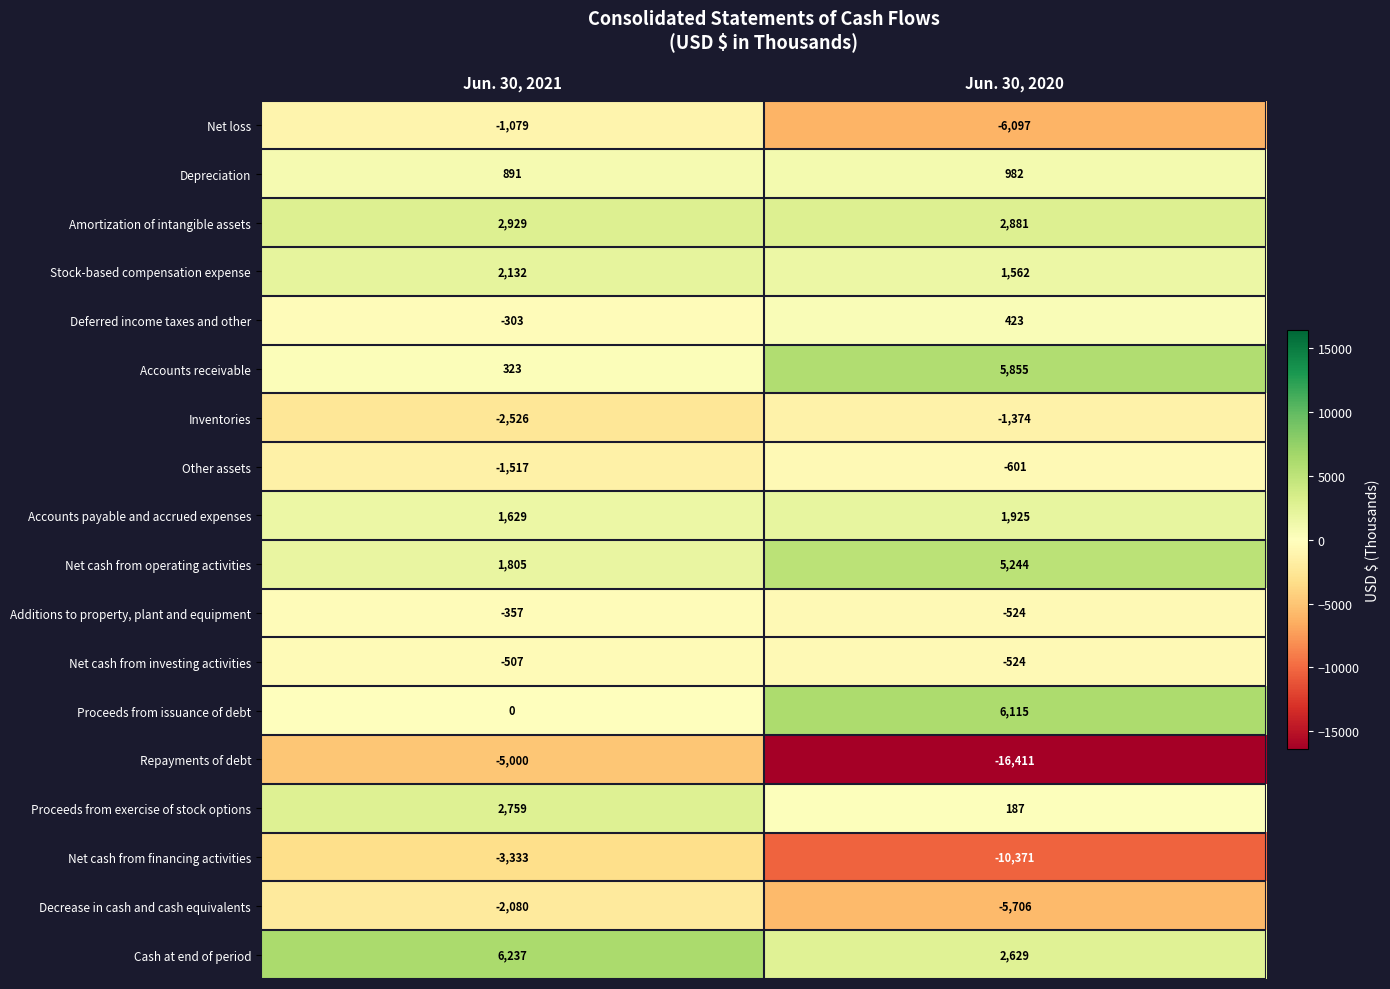

At Jun. 30, 2021, list the series in order from largest to smallest.

Cash at end of period, Amortization of intangible assets, Proceeds from exercise of stock options, Stock-based compensation expense, Net cash from operating activities, Accounts payable and accrued expenses, Depreciation, Accounts receivable, Proceeds from issuance of debt, Deferred income taxes and other, Additions to property, plant and equipment, Net cash from investing activities, Net loss, Other assets, Decrease in cash and cash equivalents, Inventories, Net cash from financing activities, Repayments of debt